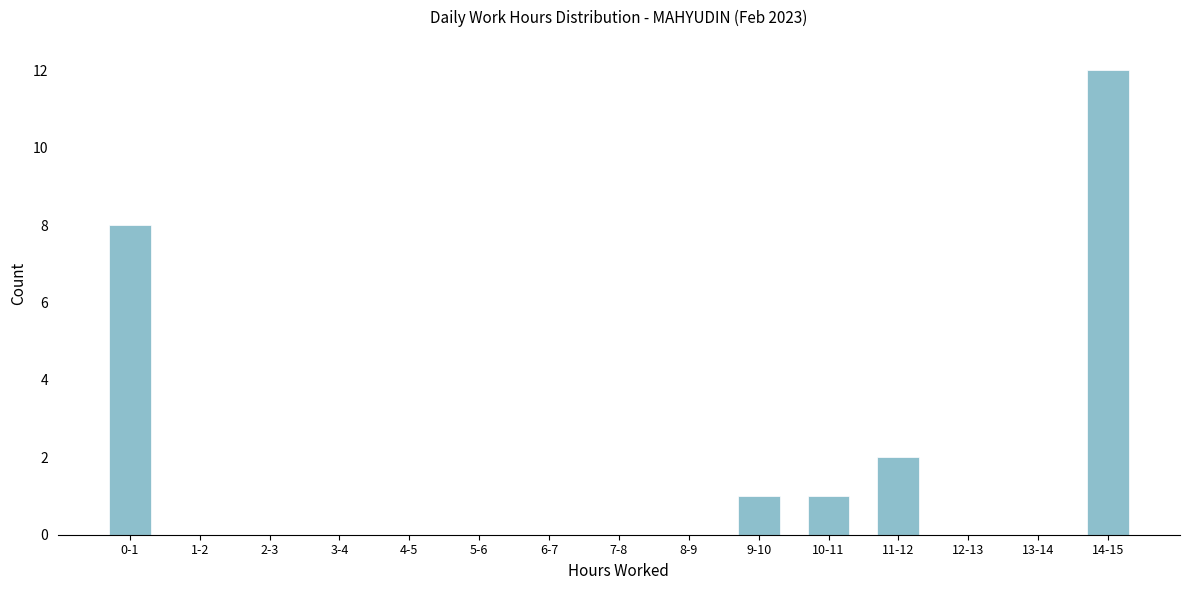

Reading left to right, list all the values displayed in this chart.

0-1=8	1-2=0	2-3=0	3-4=0	4-5=0	5-6=0	6-7=0	7-8=0	8-9=0	9-10=1	10-11=1	11-12=2	12-13=0	13-14=0	14-15=12